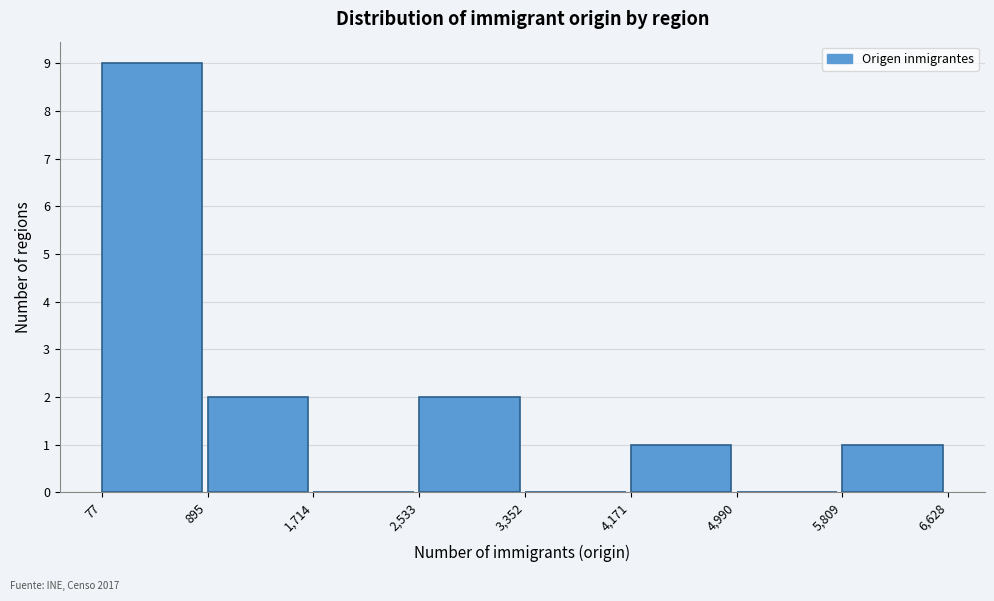

Reading left to right, list every bar in this chart as the range it spans on the x-axis followed by its height. The values are not printed on the chart, so give them approximately, as read against the axis.

77 to 895: 9
895 to 1,714: 2
1,714 to 2,533: 0
2,533 to 3,352: 2
3,352 to 4,171: 0
4,171 to 4,990: 1
4,990 to 5,809: 0
5,809 to 6,628: 1